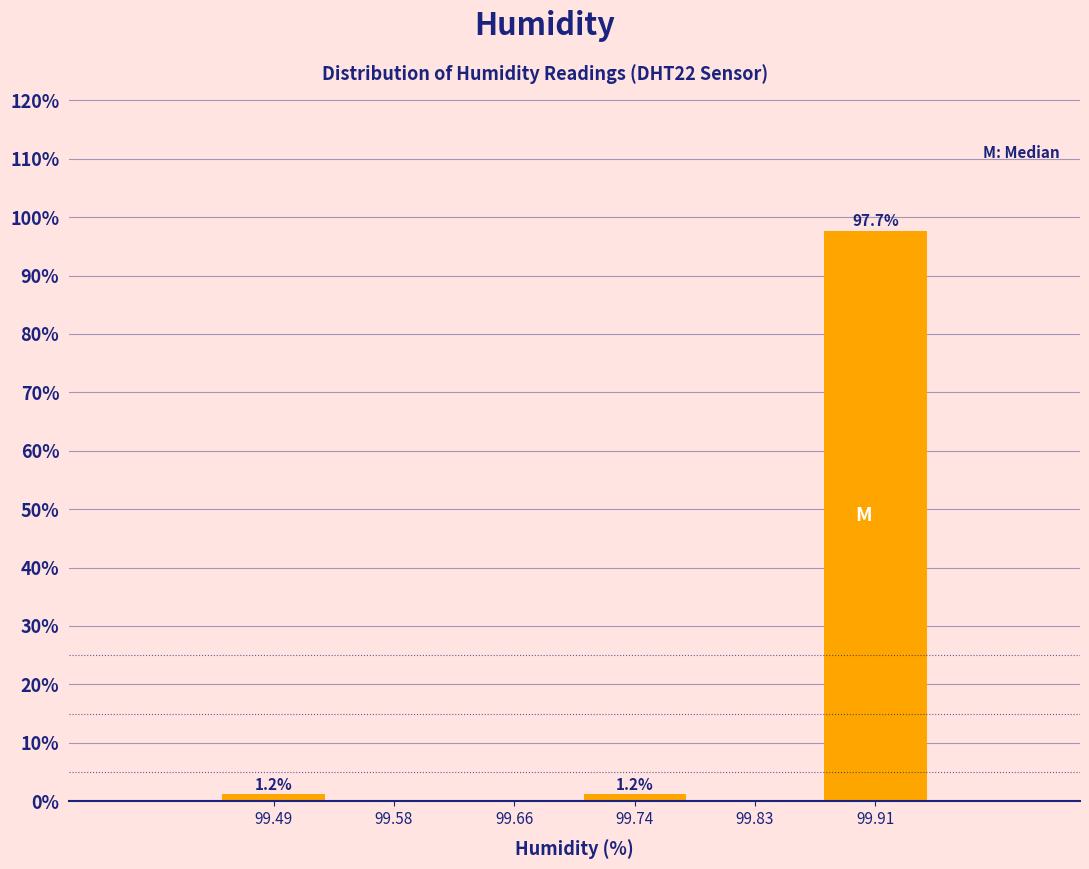

Which range on the x-axis has the tallest bar?

99.87 to 99.95